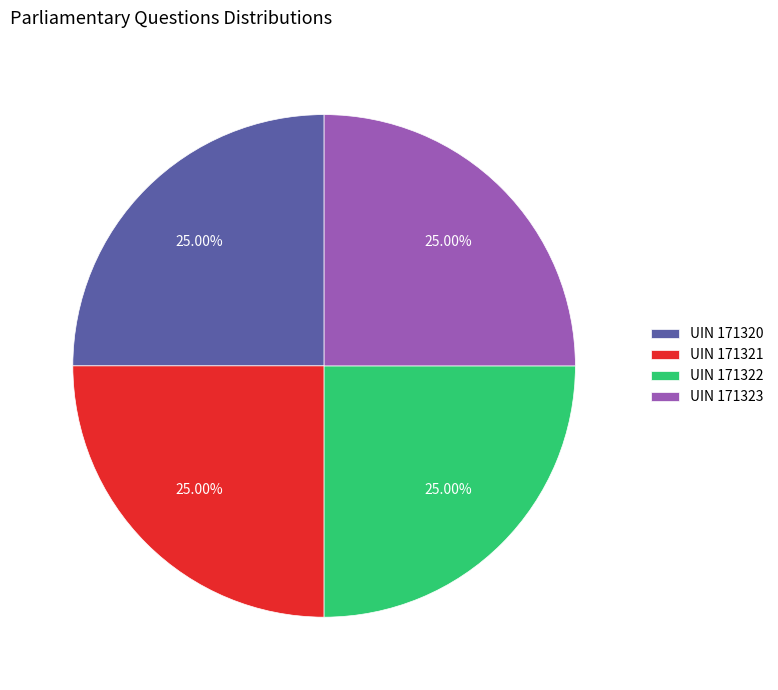

Does UIN 171321 represent more than half of the total?

No